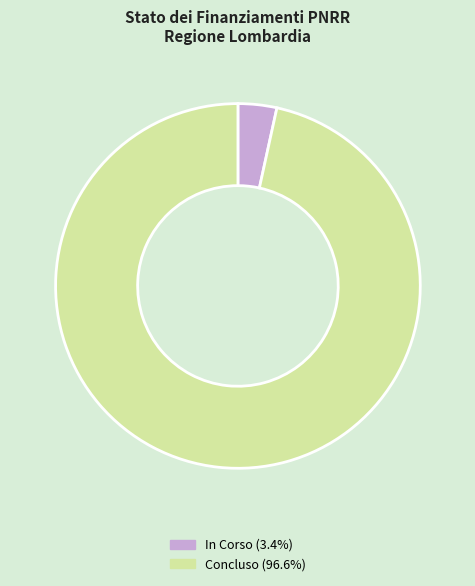

How many segments does this pie chart have?

2